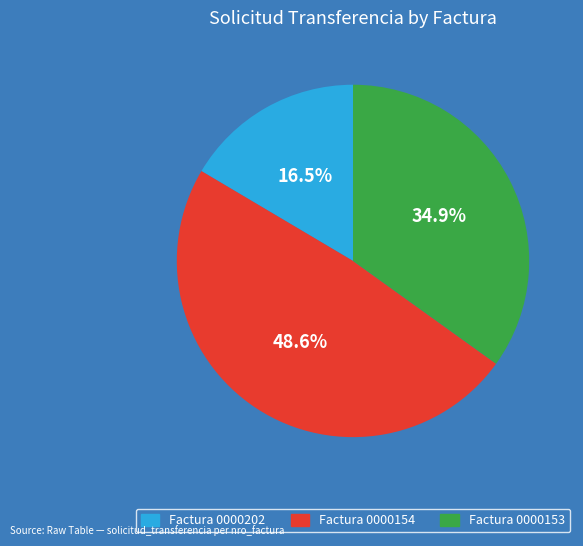

What is the largest slice in the pie chart?

Factura 0000154